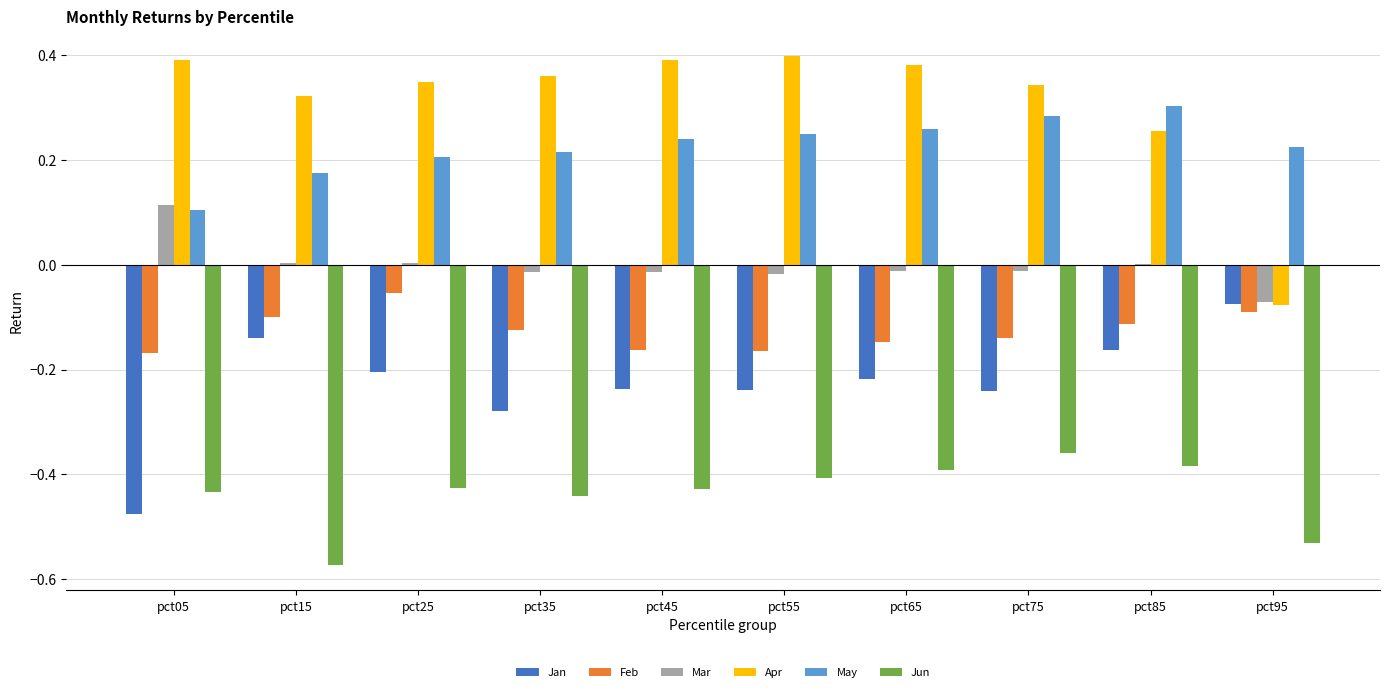

What is the sum of all May values?

2.3